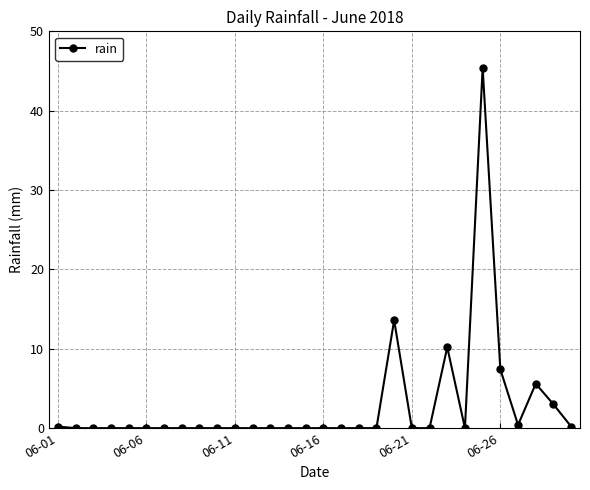

True or false: there are more than 1 points higher than both neighbors.

True